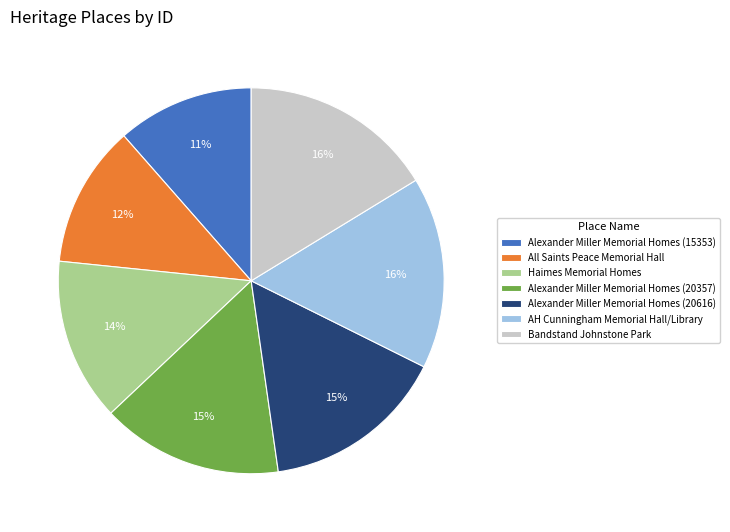

Between Alexander Miller Memorial Homes (15353) and Bandstand Johnstone Park, which is larger?

Bandstand Johnstone Park